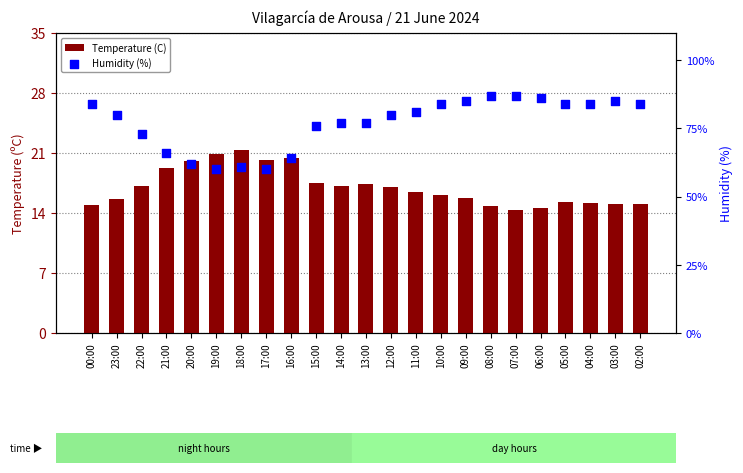

At which category is the sum across all series the highest?

08:00